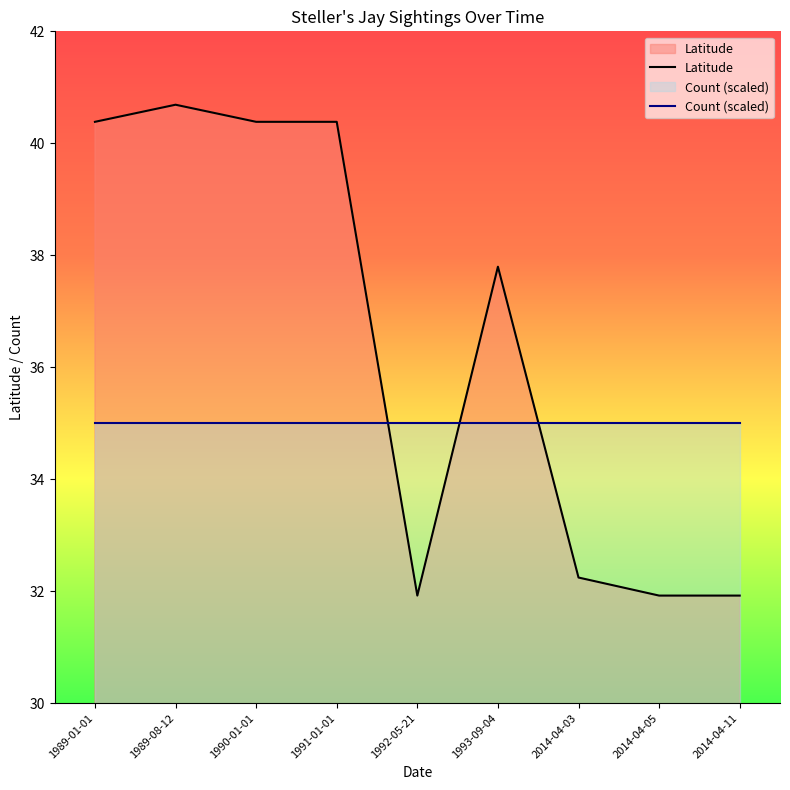

At which label is Latitude closest to 36?

1993-09-04